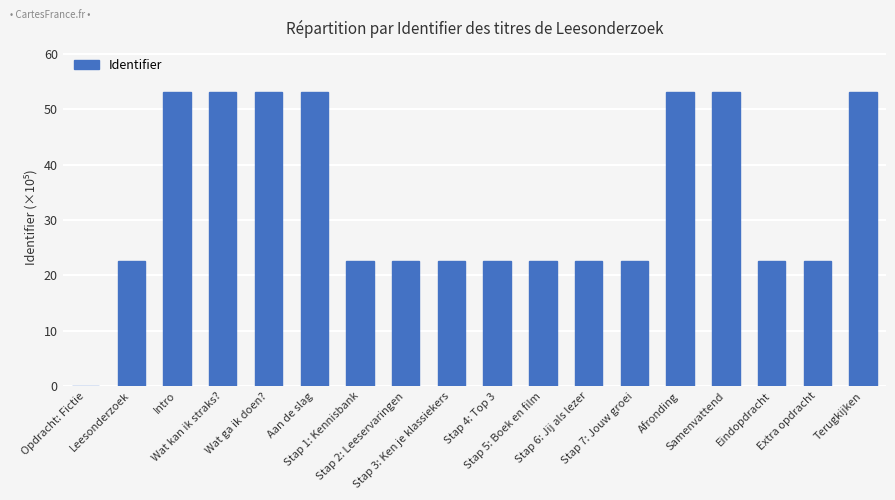

What is the maximum value shown in the chart?

53.1